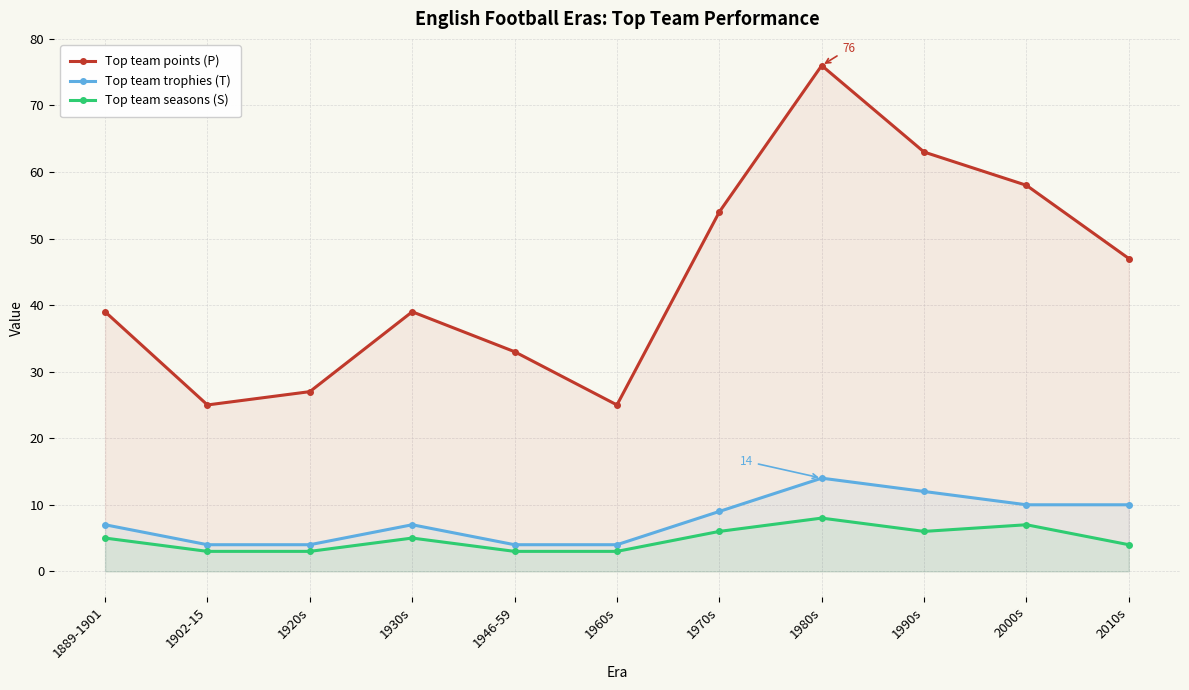

Between 1889-1901 and 1930s, which is larger?

1889-1901